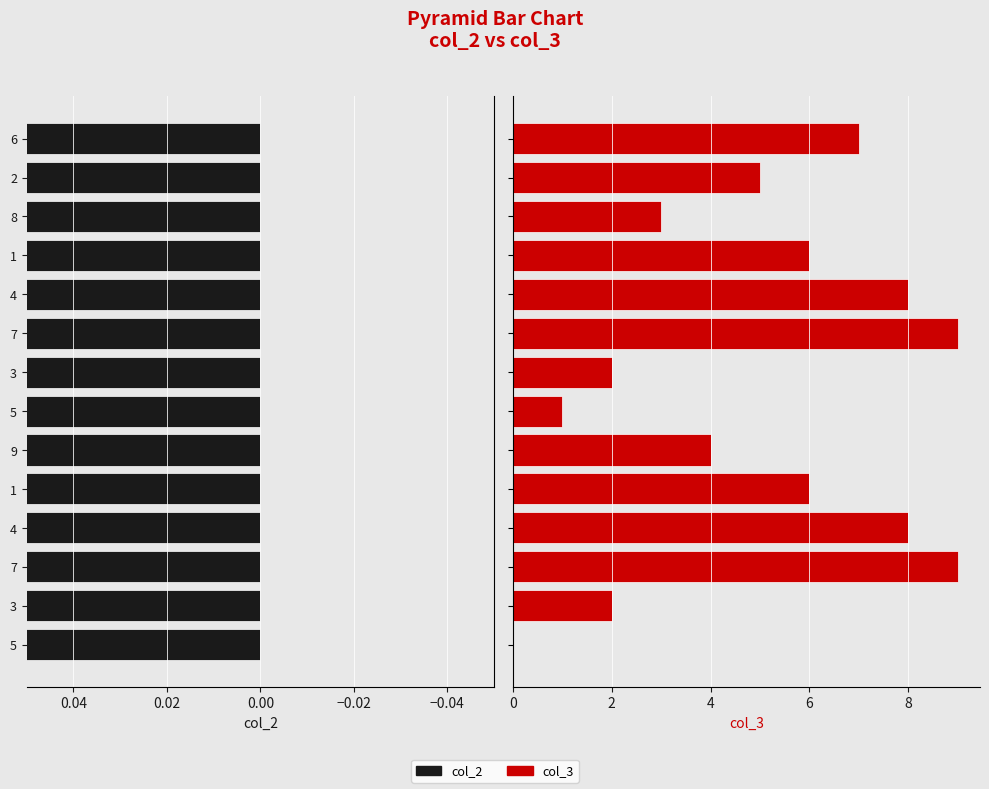

How many bars are there in total?

28